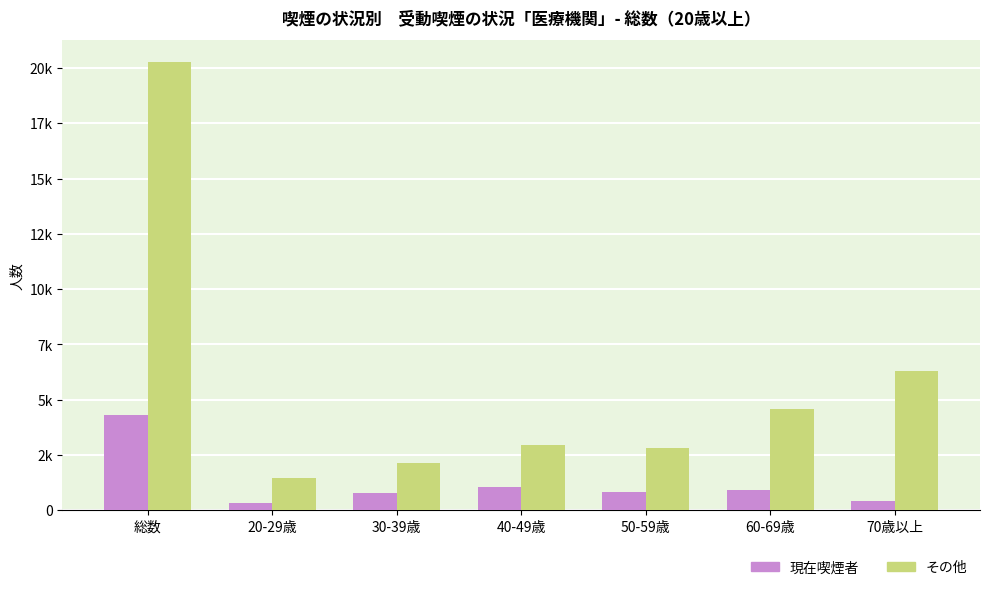

At 20-29歳, list the series in order from smallest to largest.

現在喫煙者, その他